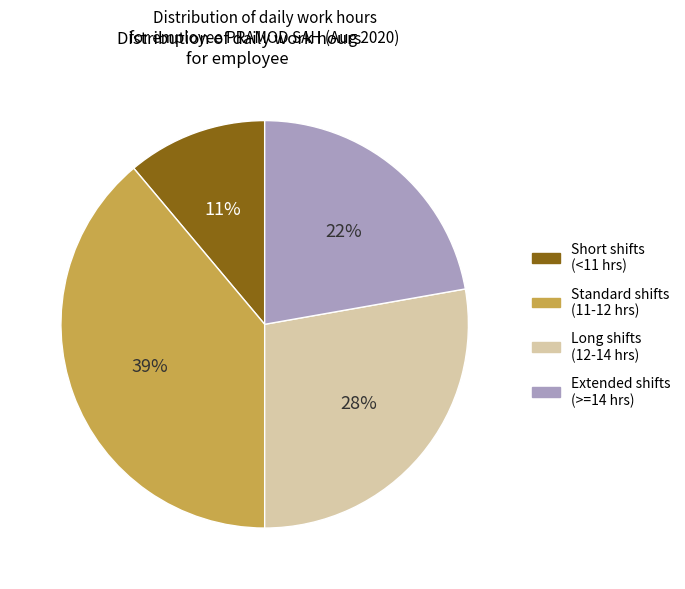

How many slices are in this pie chart?

4